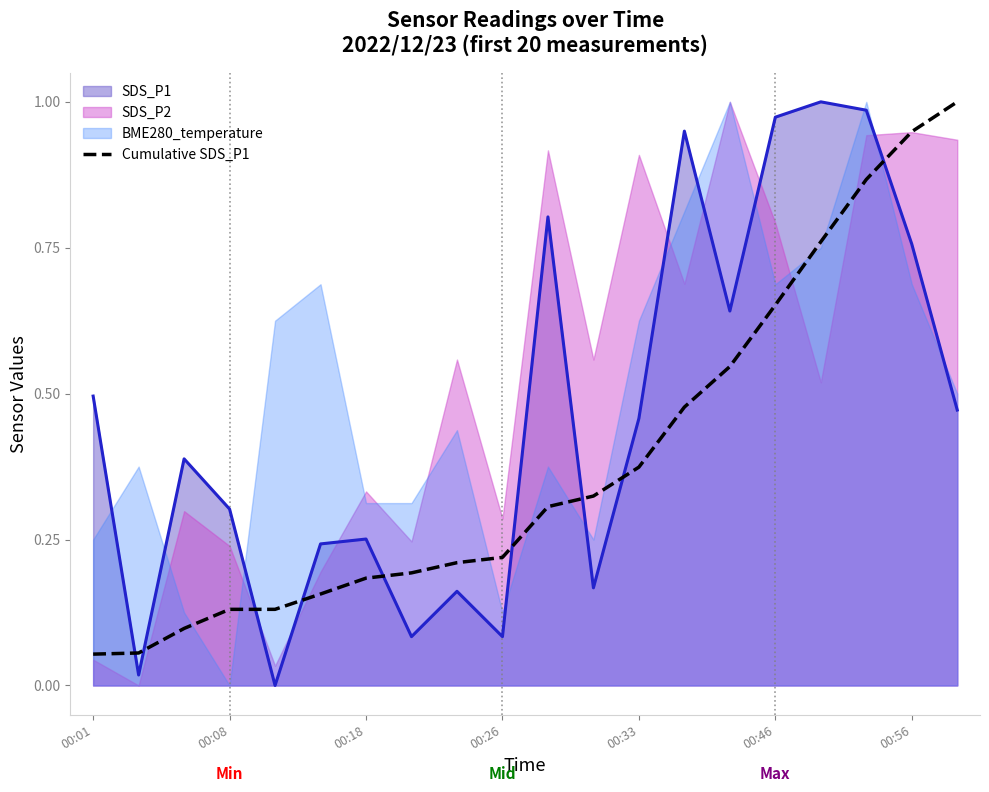

Which has a higher value, 00:26 or 00:33?

00:33